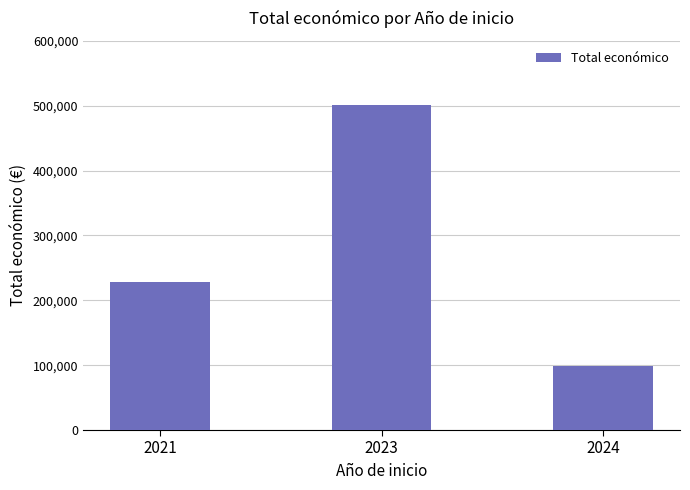

Reading right to left, extract all data points from this chart.

98920	500982	228019